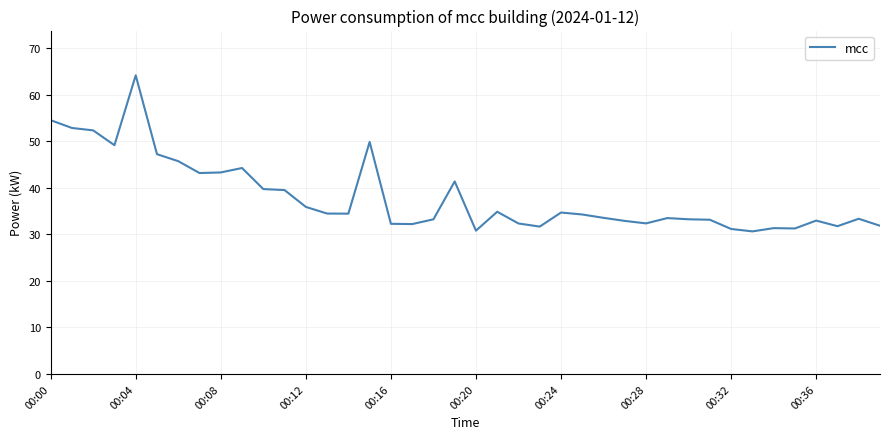

Does the chart display data point markers on the line(s)?

No